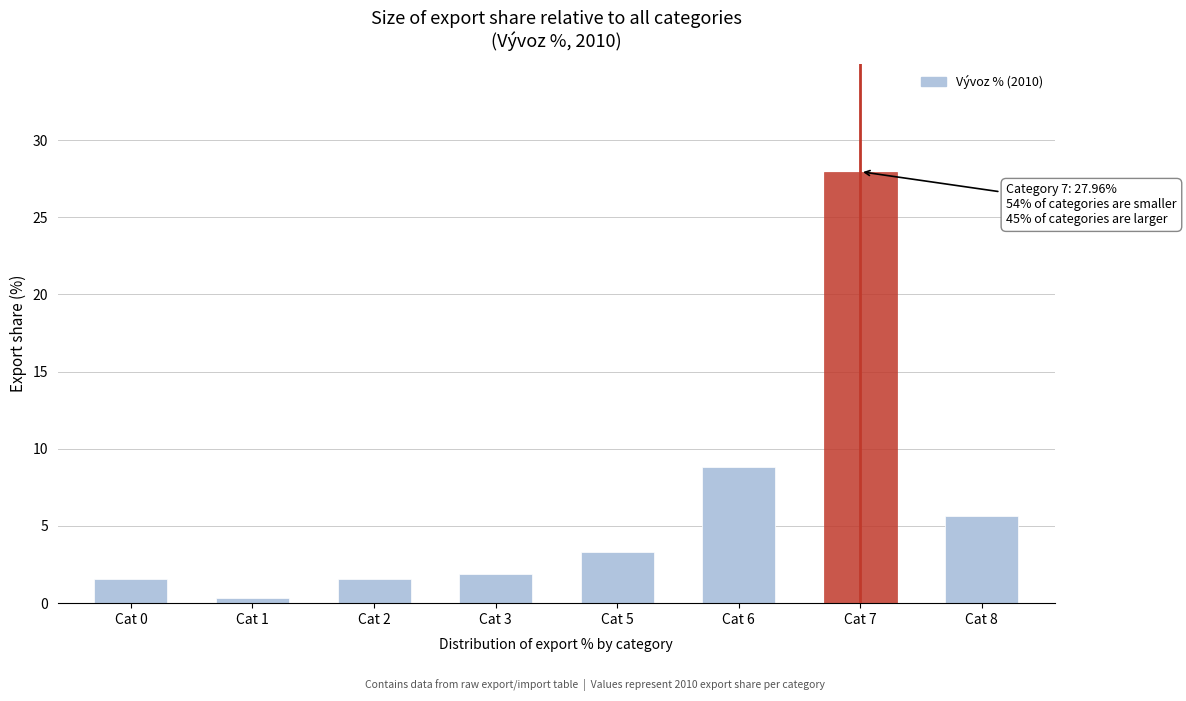

Reading left to right, transcribe all the data shown in this chart.

Cat 0=1.5	Cat 1=0.3	Cat 2=1.5	Cat 3=1.9	Cat 5=3.3	Cat 6=8.8	Cat 7=28.0	Cat 8=5.7